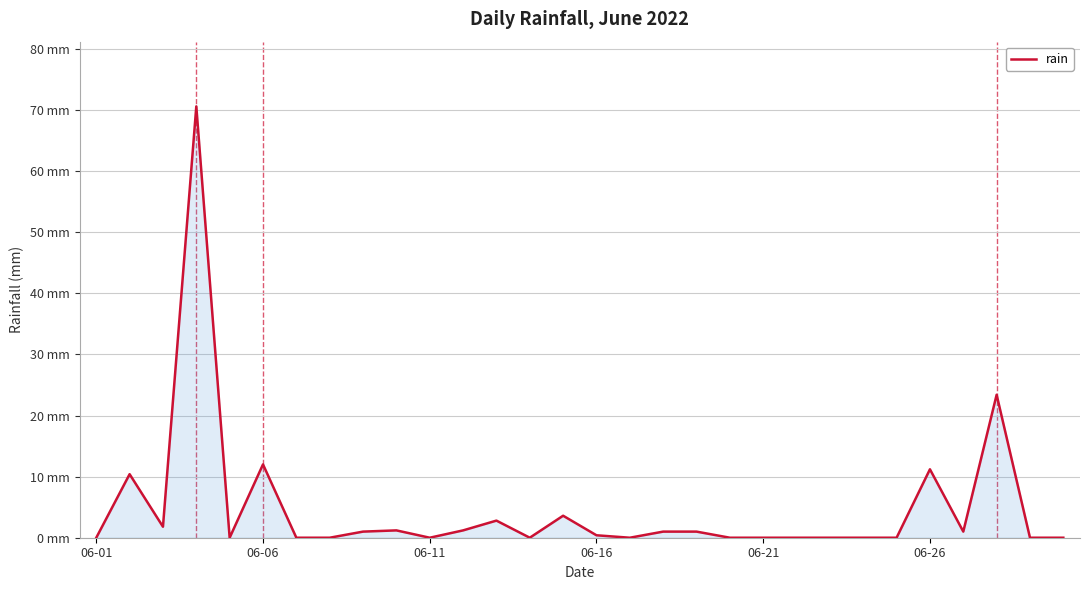

How many interior local valleys (lower than both neighbors) does the data have?

6